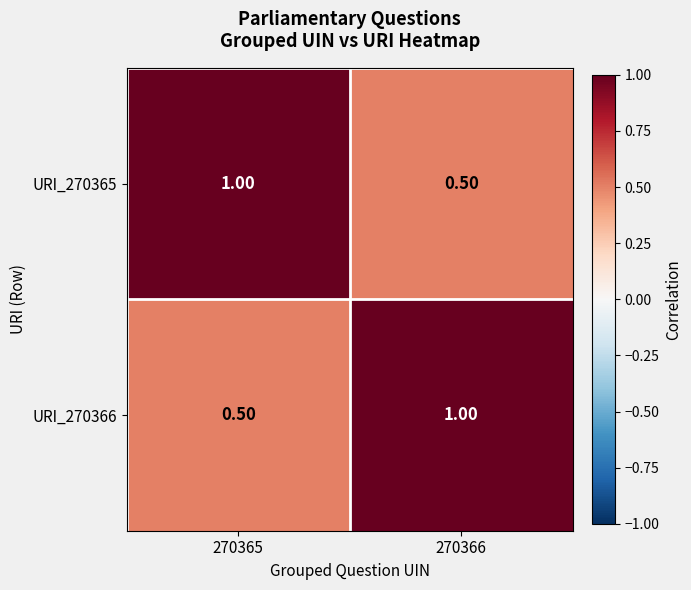

At how many categories does at least one series exceed 0?

2